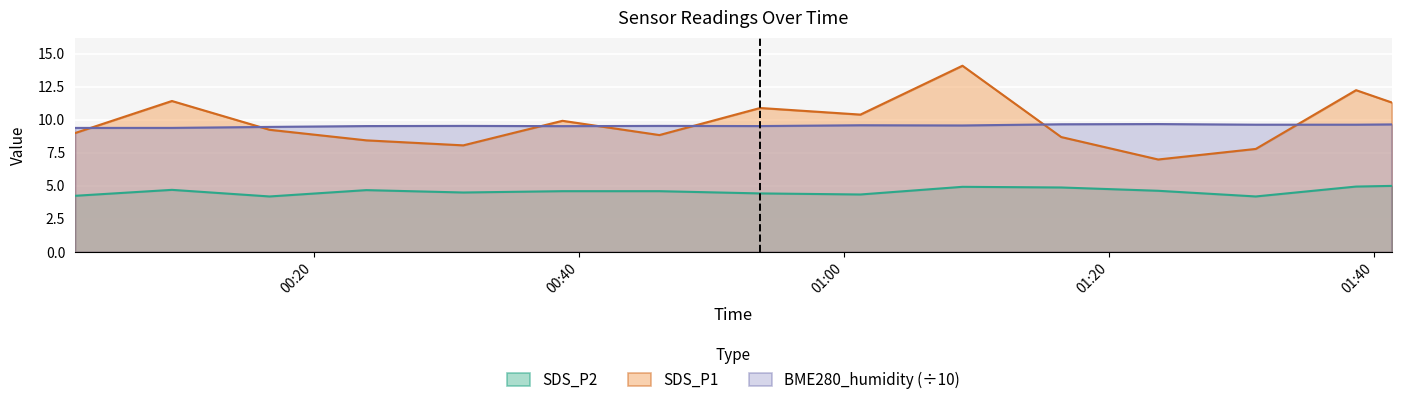

What is the difference between the second highest and second lowest values in the BME280_humidity series?

0.3